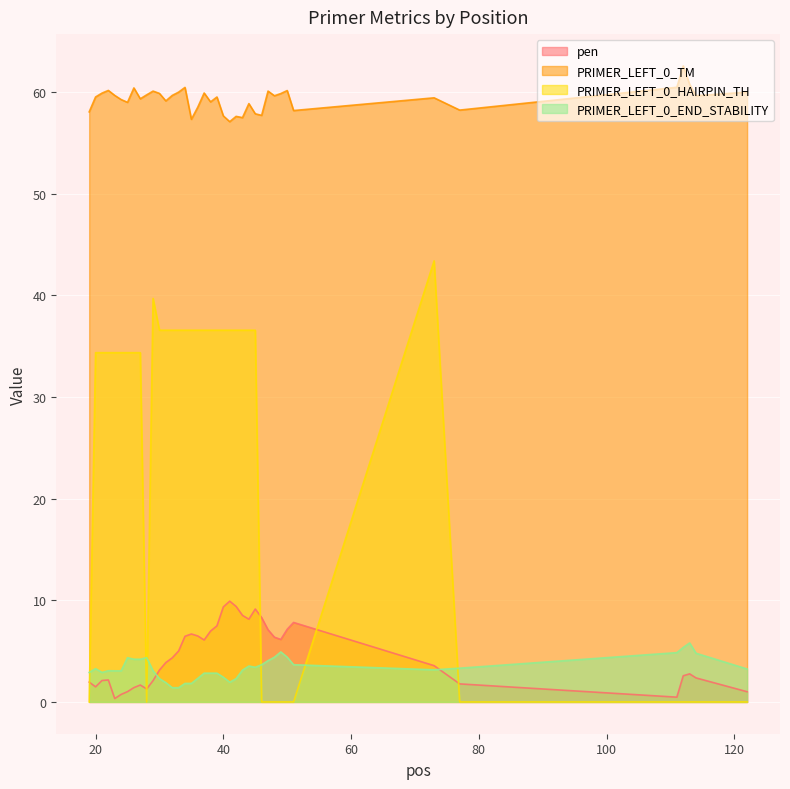

Reading left to right, extract all data points from this chart.

pen: 19=2.0	20=1.5	21=2.1	22=2.2	23=0.3	24=0.7	25=1.0	26=1.4	27=1.7	28=1.3	29=2.1	30=3.1	31=3.9	32=4.3	33=5.0	34=6.5	35=6.7	36=6.5	37=6.1	38=7.0	39=7.5	40=9.3	41=9.9	42=9.4	43=8.5	44=8.1	45=9.1	46=8.3	47=7.1	48=6.4	49=6.1	50=7.1	51=7.8	73=3.6	77=1.8	111=0.5	112=2.6	113=2.8	114=2.4	122=1.0
PRIMER_LEFT_0_TM: 19=58.0	20=59.5	21=59.9	22=60.2	23=59.7	24=59.3	25=59.0	26=60.4	27=59.3	28=59.7	29=60.1	30=59.9	31=59.1	32=59.7	33=60.0	34=60.5	35=57.3	36=58.5	37=59.9	38=59.0	39=59.5	40=57.7	41=57.1	42=57.6	43=57.5	44=58.9	45=57.9	46=57.7	47=60.1	48=59.6	49=59.9	50=60.1	51=58.2	73=59.4	77=58.2	111=60.5	112=62.6	113=60.8	114=59.6	122=60.0
PRIMER_LEFT_0_HAIRPIN_TH: 19=0.0	20=34.4	21=34.4	22=34.4	23=34.4	24=34.4	25=34.4	26=34.4	27=34.4	28=0.0	29=39.7	30=36.6	31=36.6	32=36.6	33=36.6	34=36.6	35=36.6	36=36.6	37=36.6	38=36.6	39=36.6	40=36.6	41=36.6	42=36.6	43=36.6	44=36.6	45=36.6	46=0.0	47=0.0	48=0.0	49=0.0	50=0.0	51=0.0	73=43.4	77=0.0	111=0.0	112=0.0	113=0.0	114=0.0	122=0.0
PRIMER_LEFT_0_END_STABILITY: 19=2.9	20=3.3	21=2.9	22=3.1	23=3.1	24=3.1	25=4.3	26=4.2	27=4.2	28=4.3	29=3.1	30=2.3	31=1.9	32=1.4	33=1.4	34=1.8	35=1.8	36=2.3	37=2.8	38=2.8	39=2.8	40=2.4	41=1.9	42=2.3	43=3.1	44=3.5	45=3.4	46=3.7	47=4.1	48=4.4	49=4.9	50=4.4	51=3.7	73=3.2	77=3.3	111=4.8	112=5.4	113=5.8	114=4.8	122=3.2